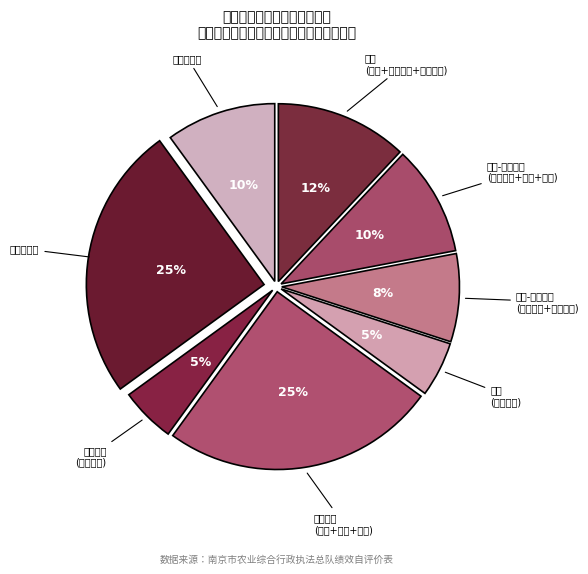

To the nearest percent, what is the difference between the largest and smallest slice percentages?

20%